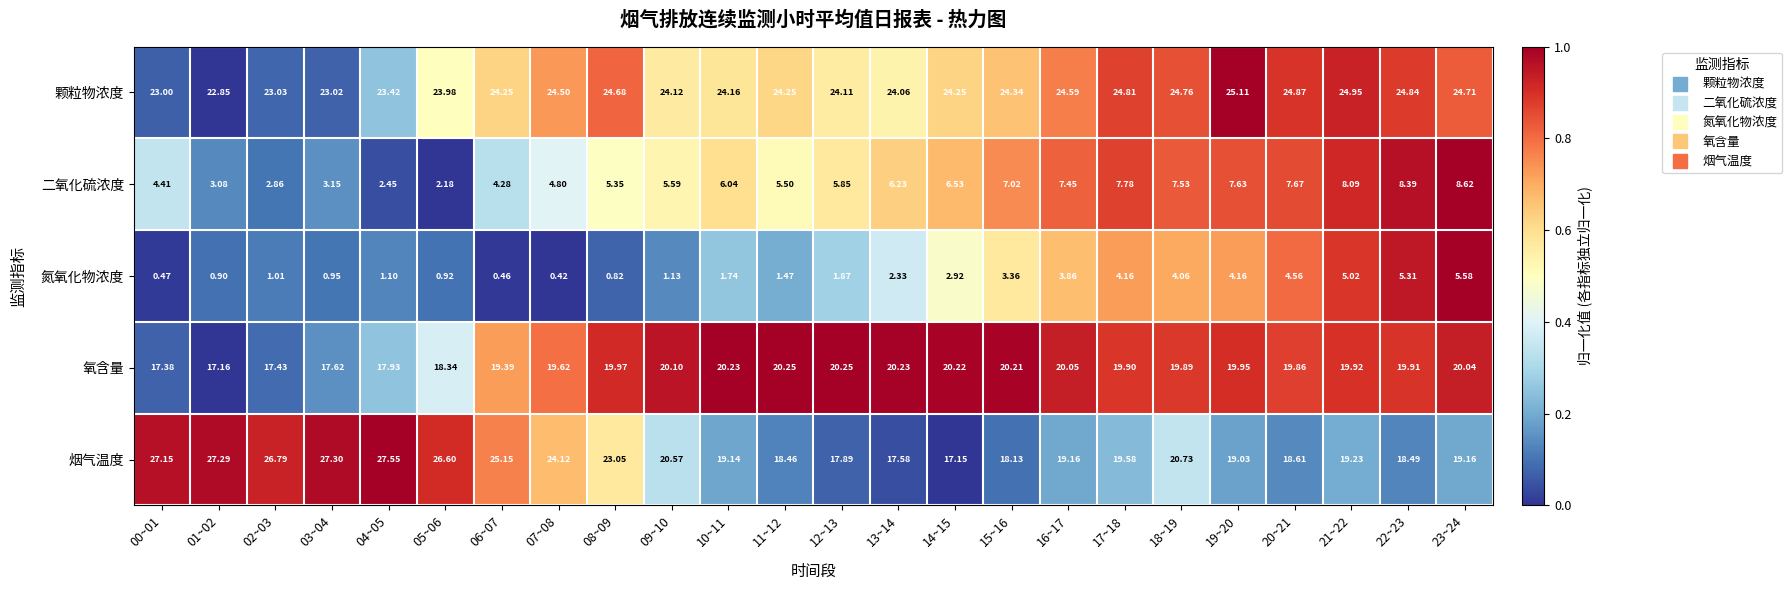

List the series in order of their peak value, highest first.

烟气温度, 颗粒物浓度, 氧含量, 二氧化硫浓度, 氮氧化物浓度